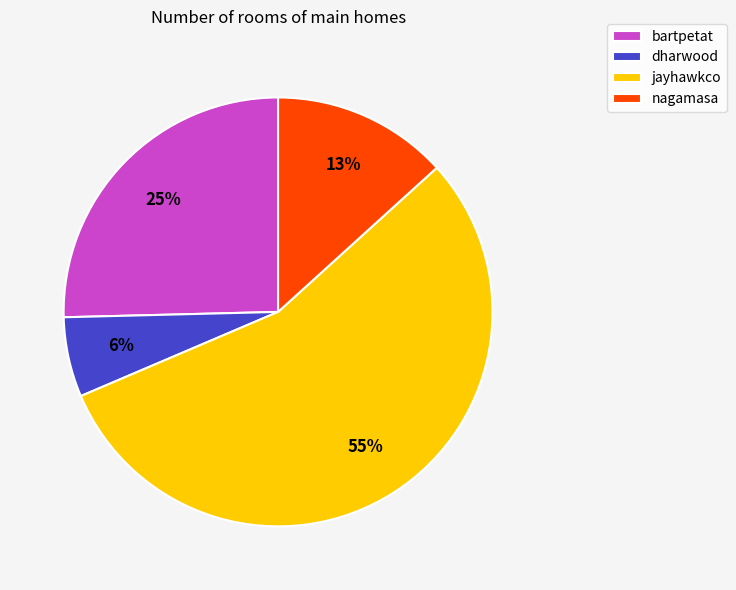

What percentage is the dharwood slice, to the nearest percent?

6%